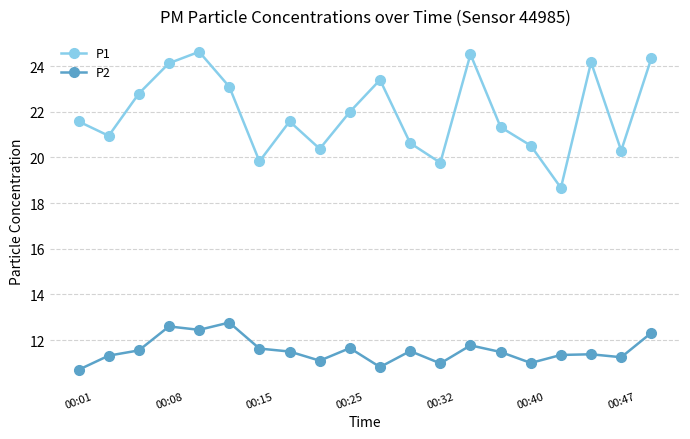

Which series has the largest total across all categories?

P1